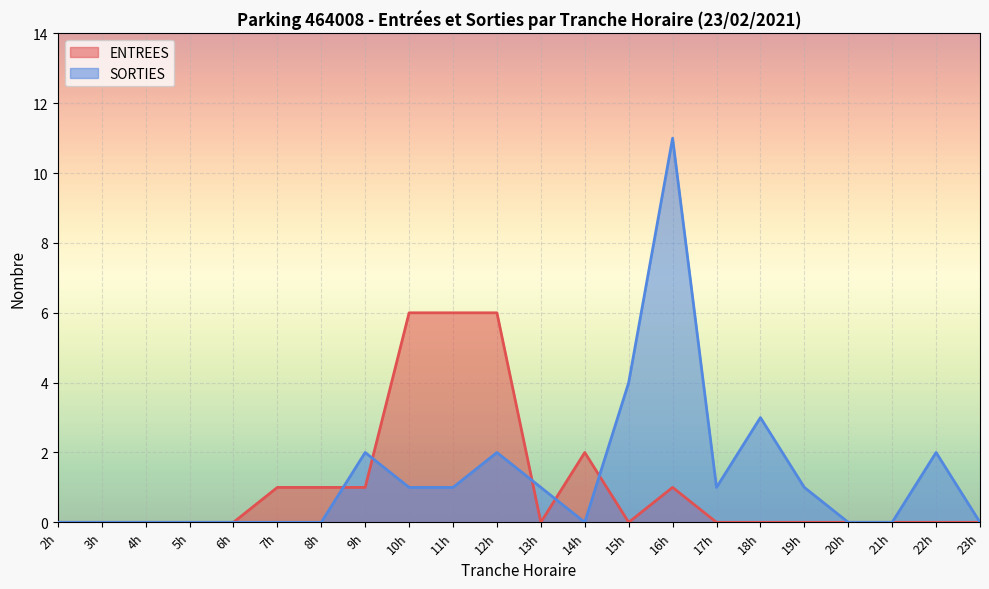

At which label does SORTIES first exceed 1?

9h